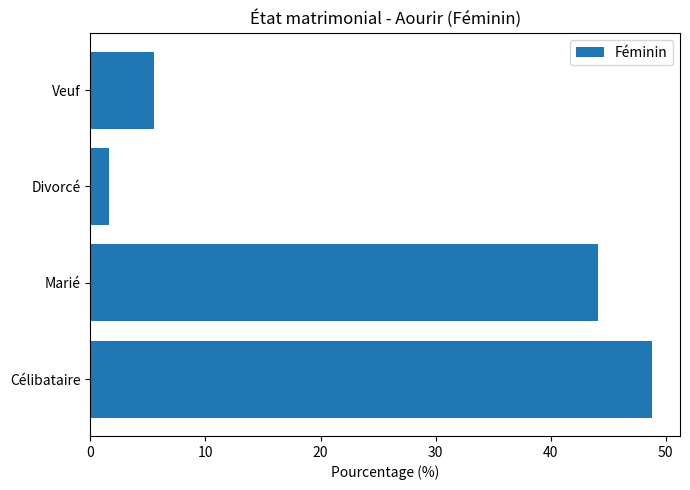

Reading bottom to top, list all the values displayed in this chart.

48.8	44.1	1.6	5.5